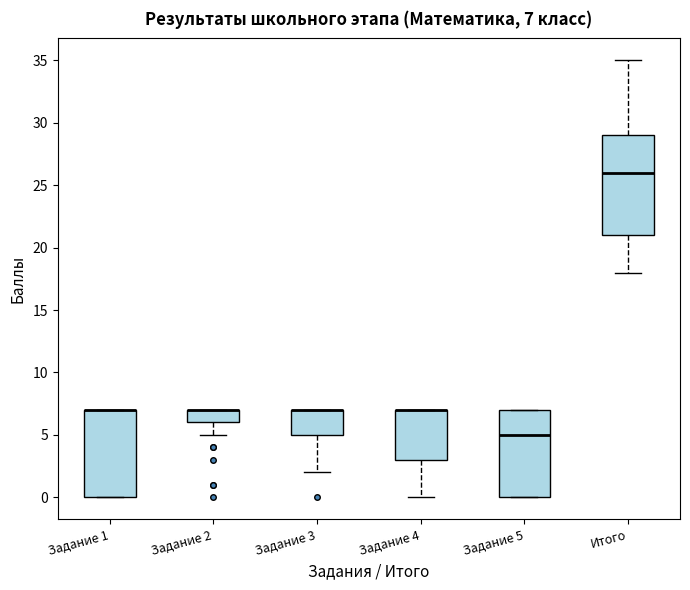

Which box is the tallest, from its lower edge to its upper edge?

Итого